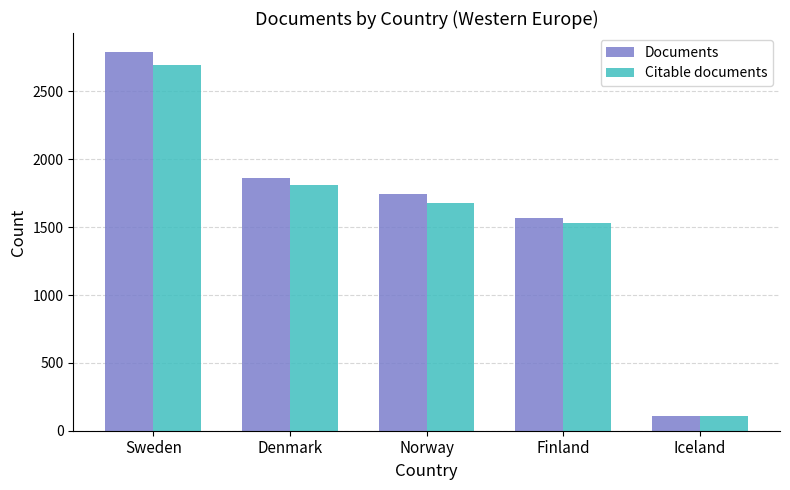

Does the chart contain stacked bars?

No